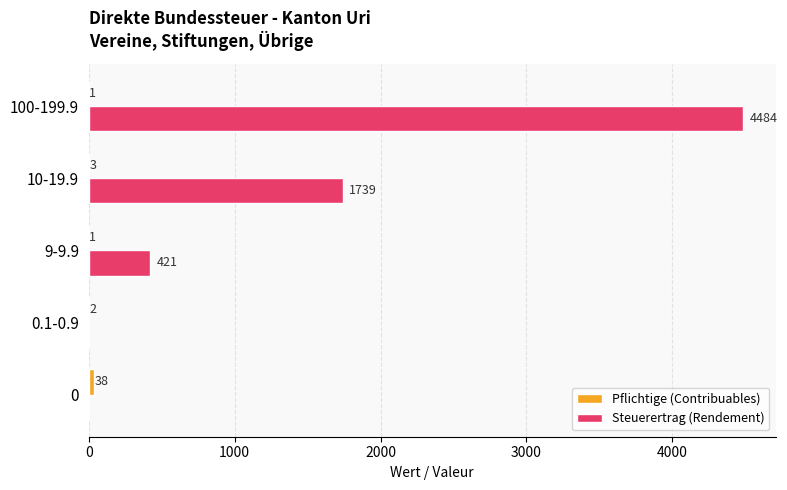

Where is Steuerertrag (Rendement) nearest to the value 2242?

10-19.9